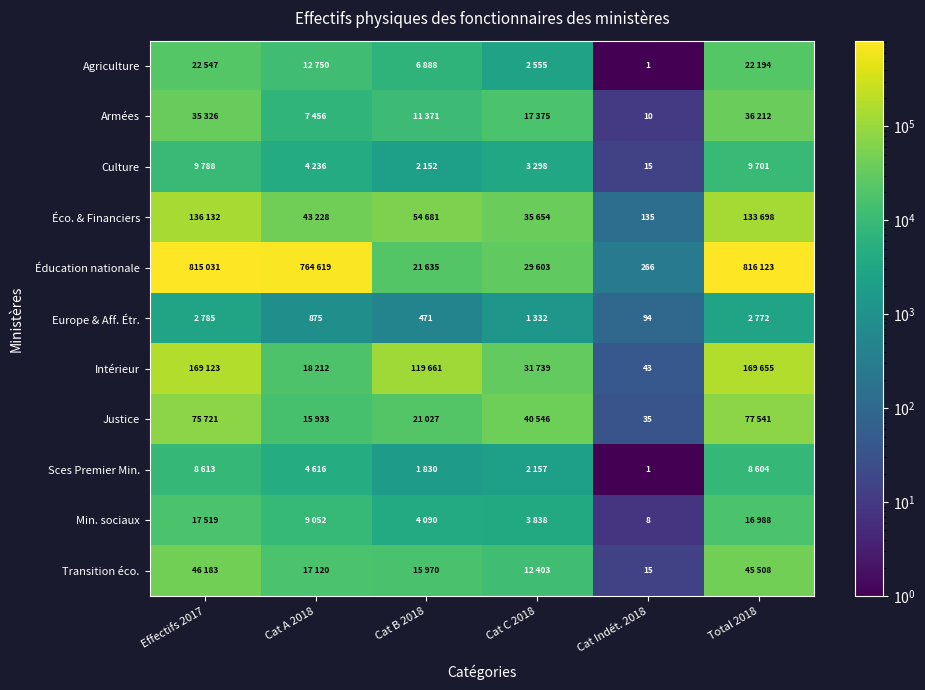

The value of Armées at Cat Indét. 2018 is 3. True or false?

False